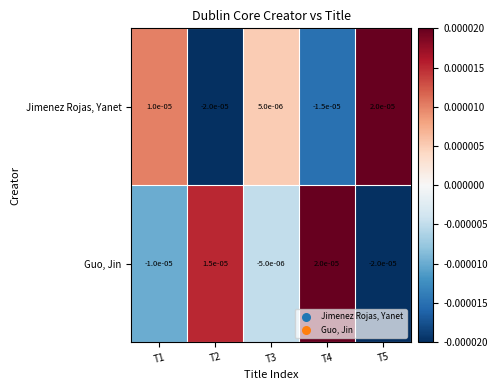

Count the number of categories in the chart.

5